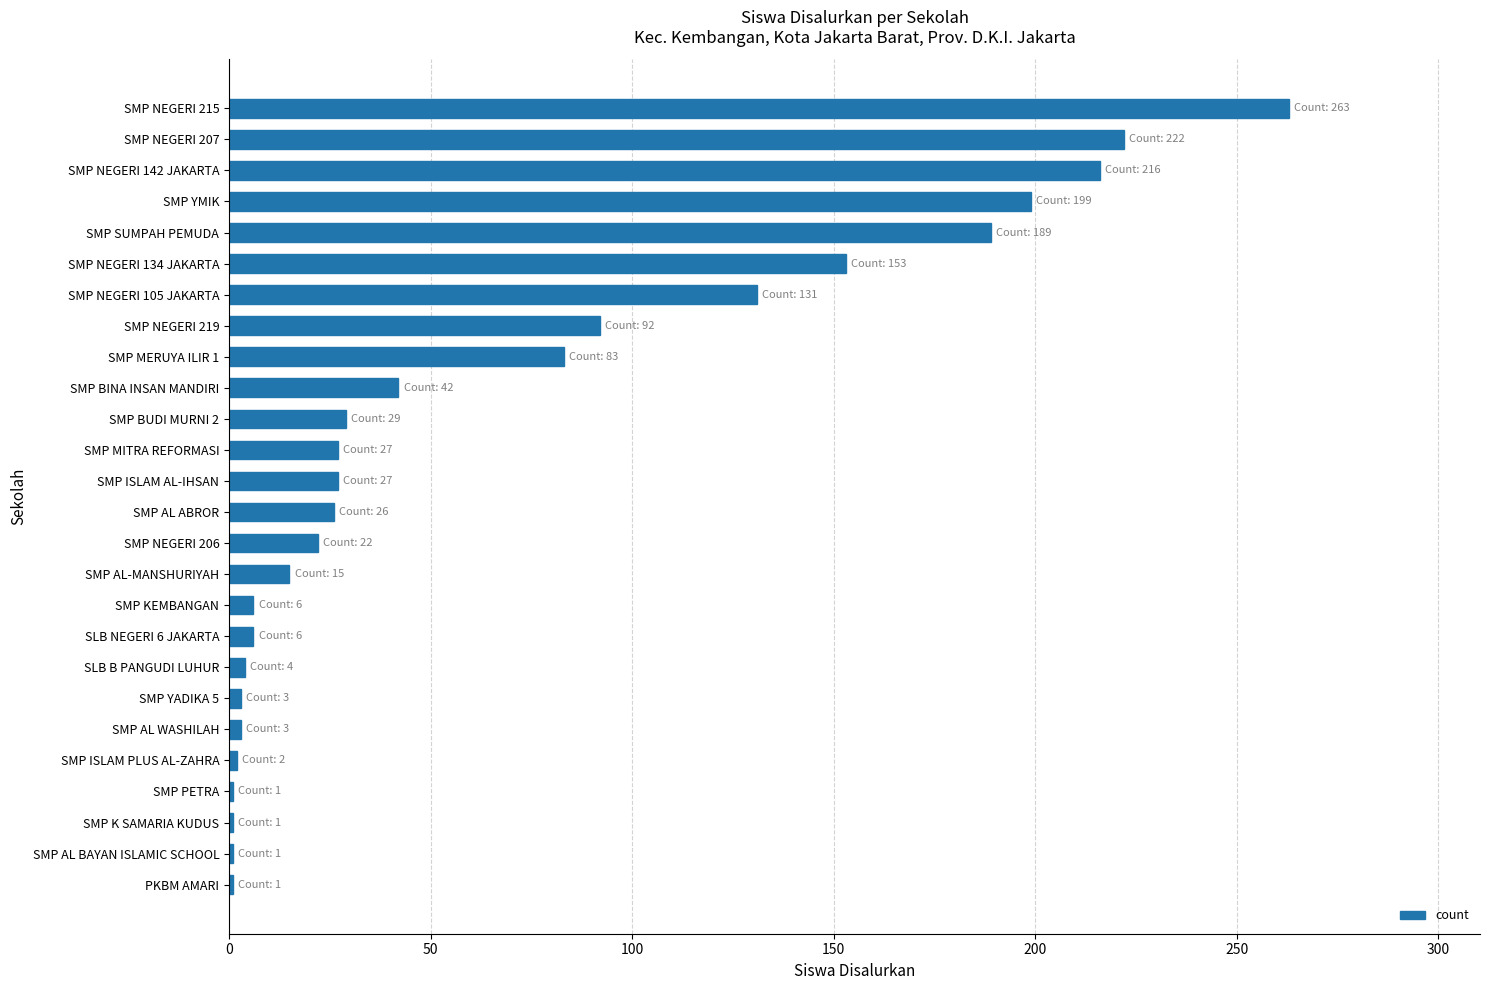

The value at SMP NEGERI 215 is 96. True or false?

False